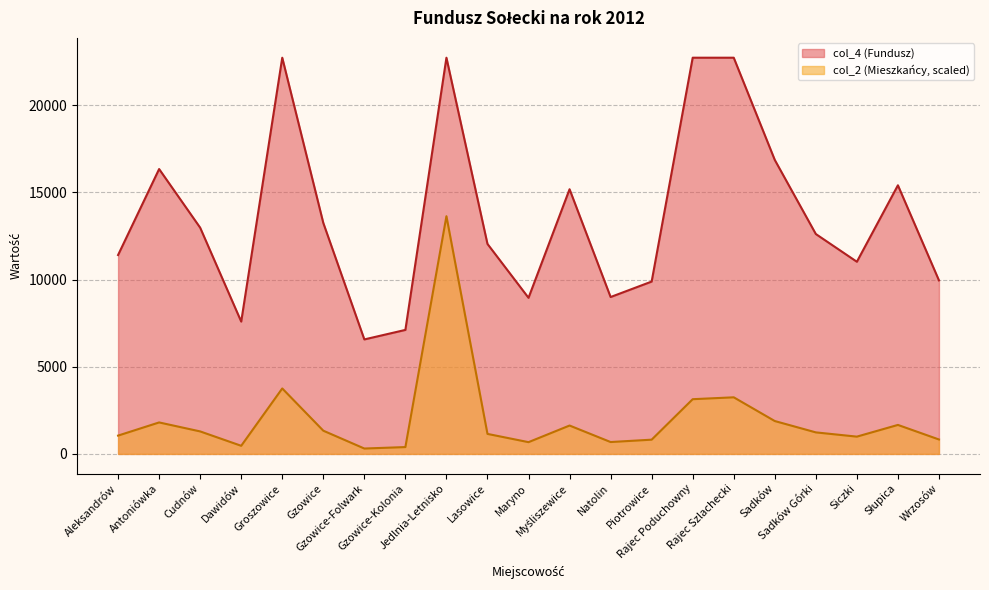

Between Maryno and Lasowice, which is larger?

Lasowice